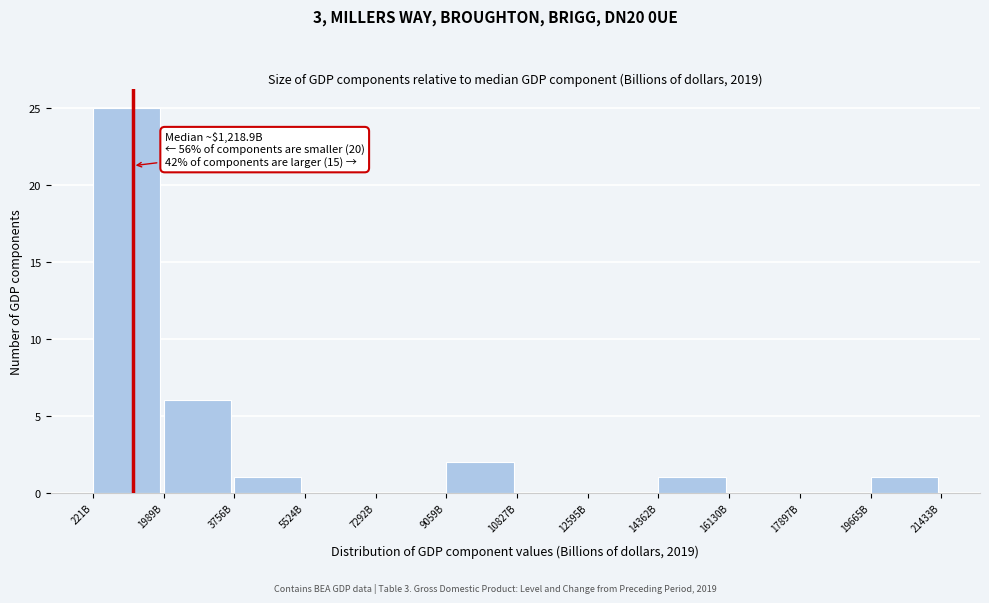

Reading left to right, transcribe all the data shown in this chart.

221B=25	1989B=6	3756B=1	5524B=0	7292B=0	9059B=2	10827B=0	12595B=0	14362B=1	16130B=0	17897B=0	19665B=1